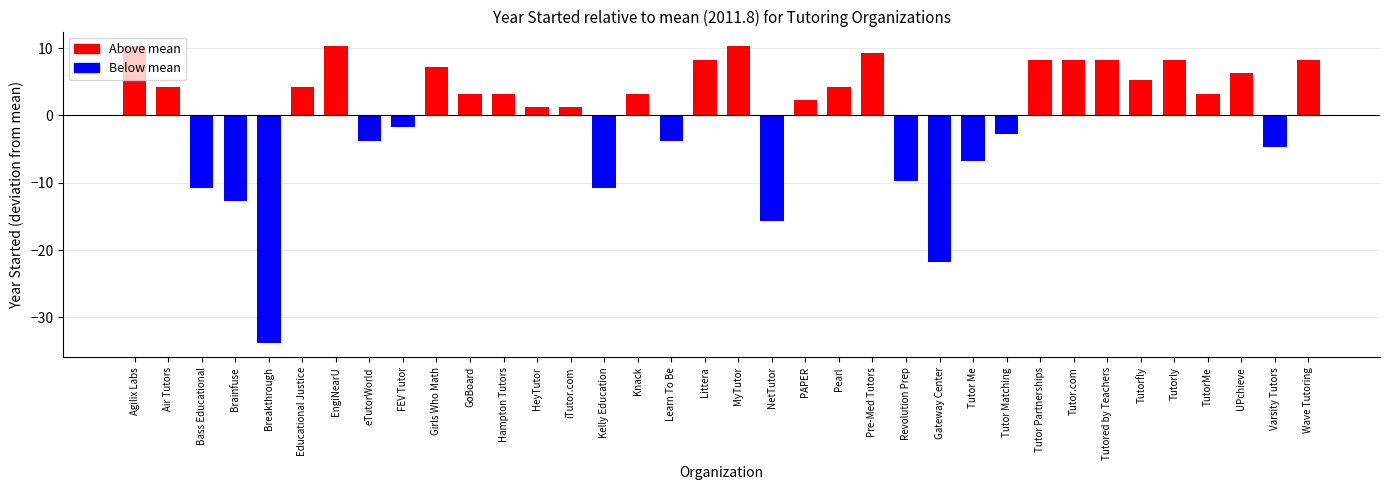

What is the change in value from Revolution Prep to Tutor Me?

+3